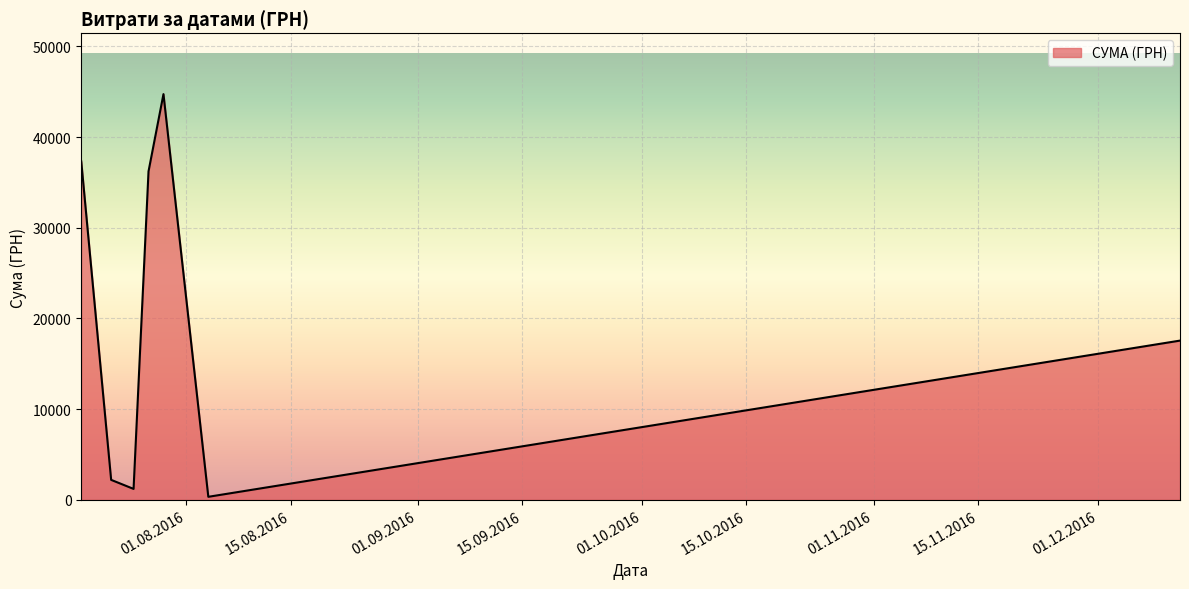

How many lines are shown in the chart?

1